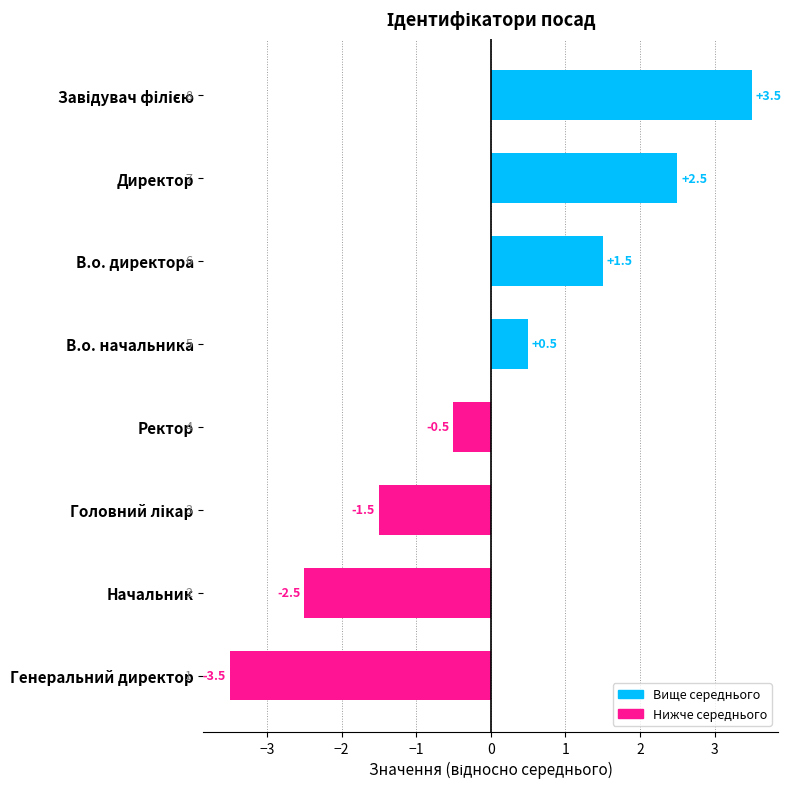

True or false: the data shows -3.5 at Генеральний директор.

True